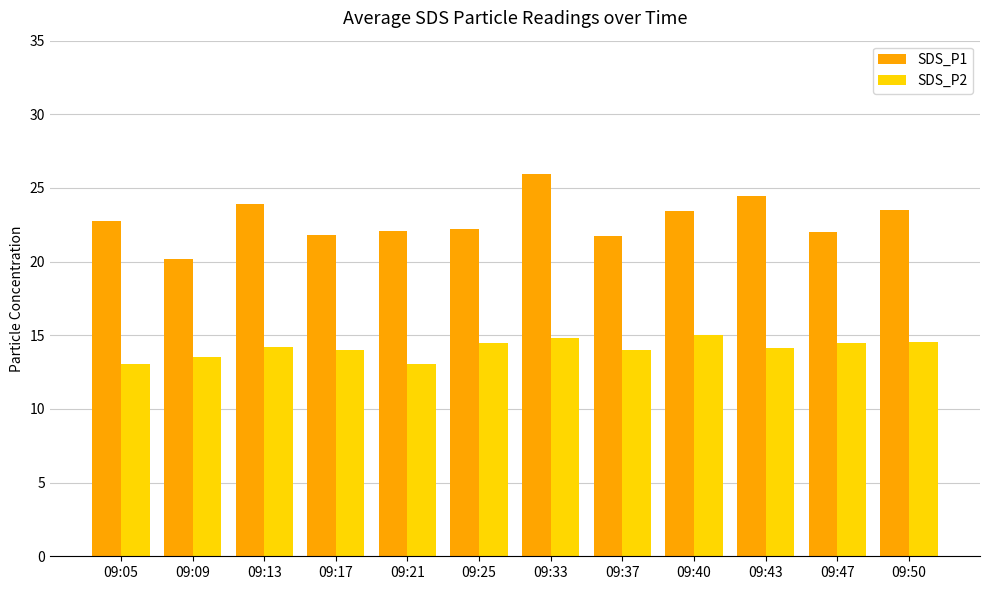

True or false: SDS_P2 has a value of 14.5 at 09:47.

True